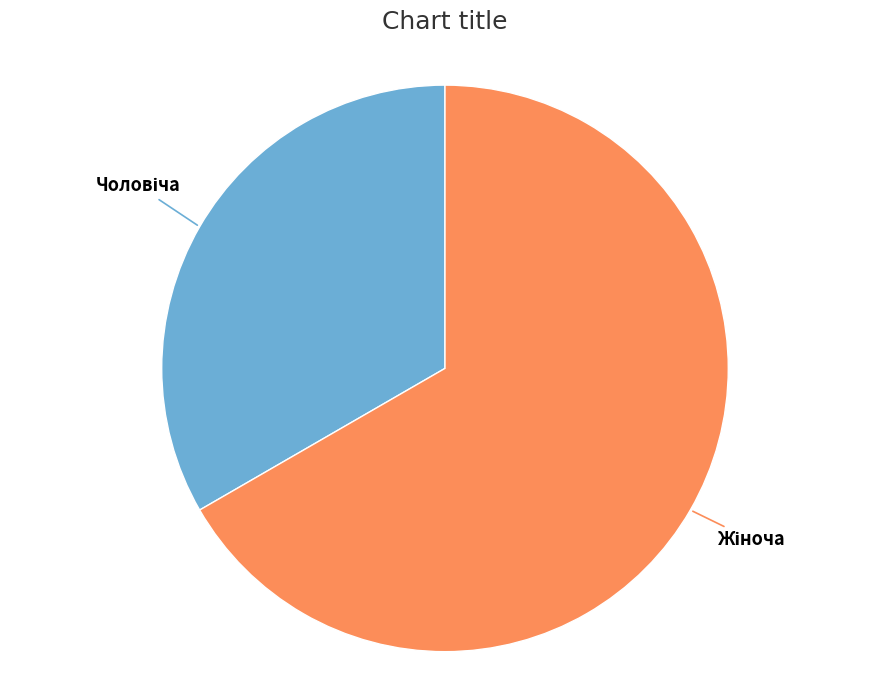

Is there any slice that represents more than half of the pie?

Yes